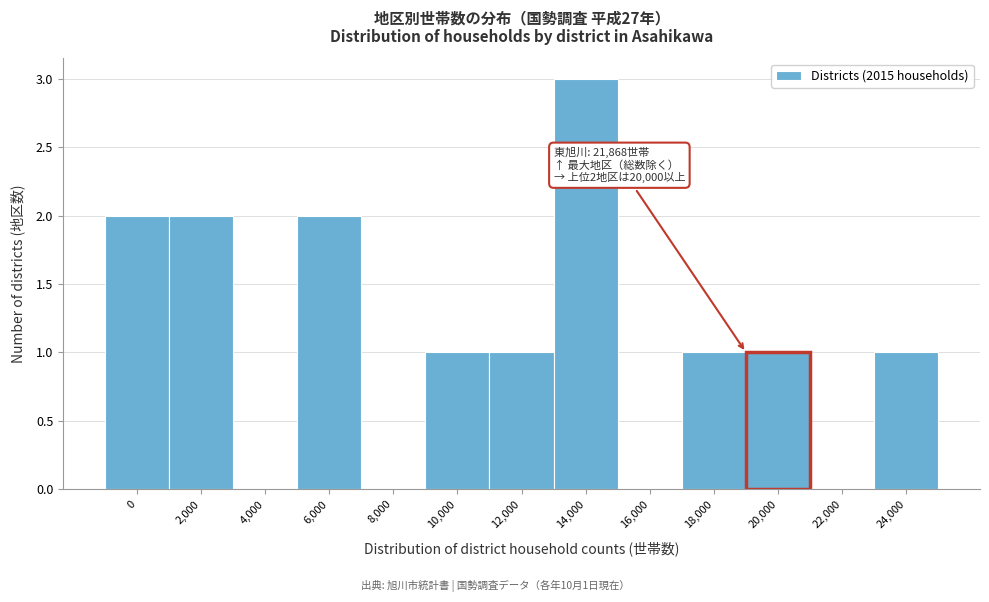

Reading left to right, extract all data points from this chart.

0=2	2,000=2	4,000=0	6,000=2	8,000=0	10,000=1	12,000=1	14,000=3	16,000=0	18,000=1	20,000=1	22,000=0	24,000=1